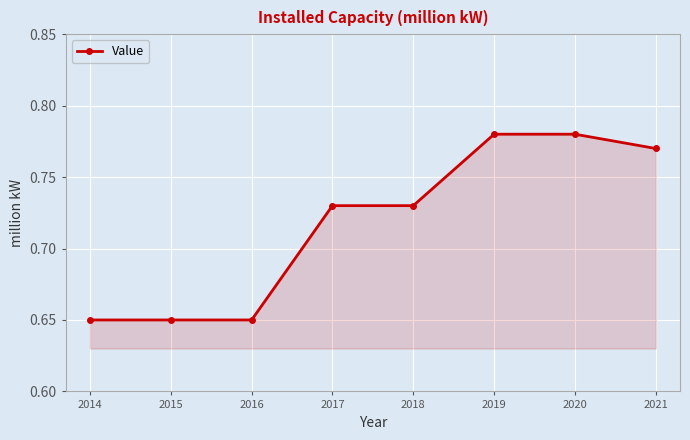

Is it true that the value at 2019 is 0.2?

False